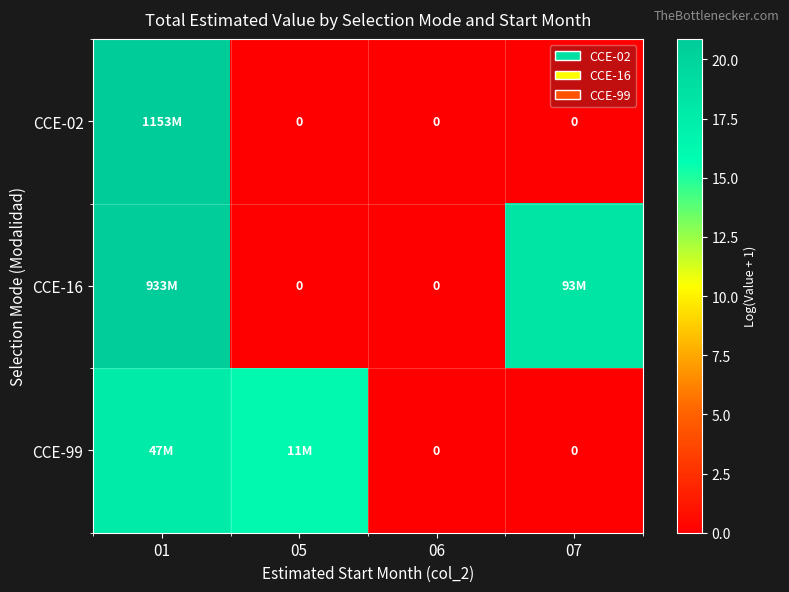

What is the difference between the CCE-02 values at 07 and 01?

20.9